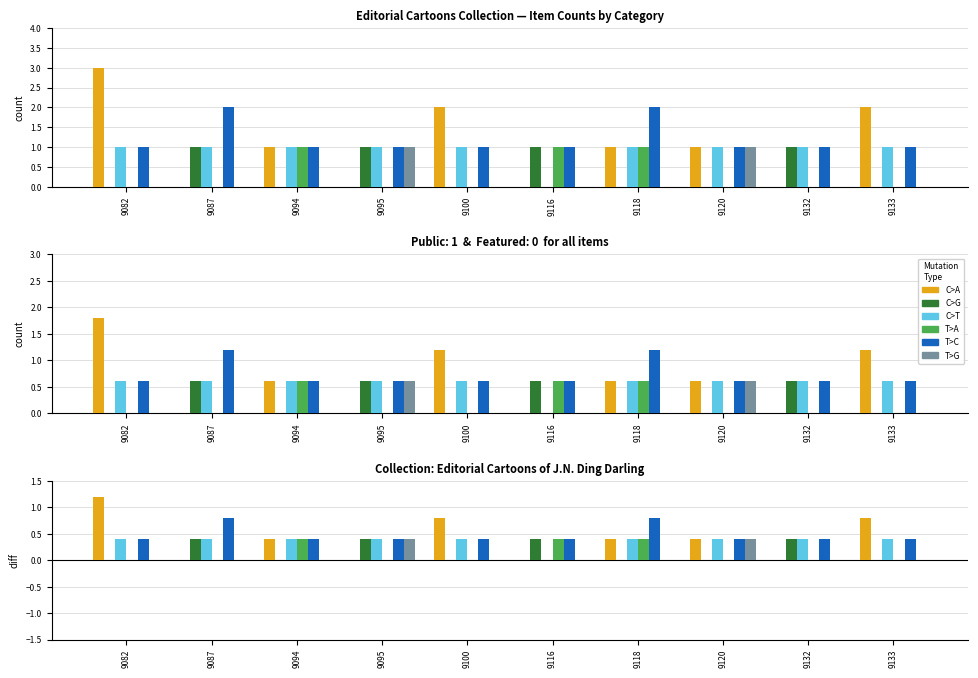

The value of T>G at 9094 is 0.0. True or false?

True